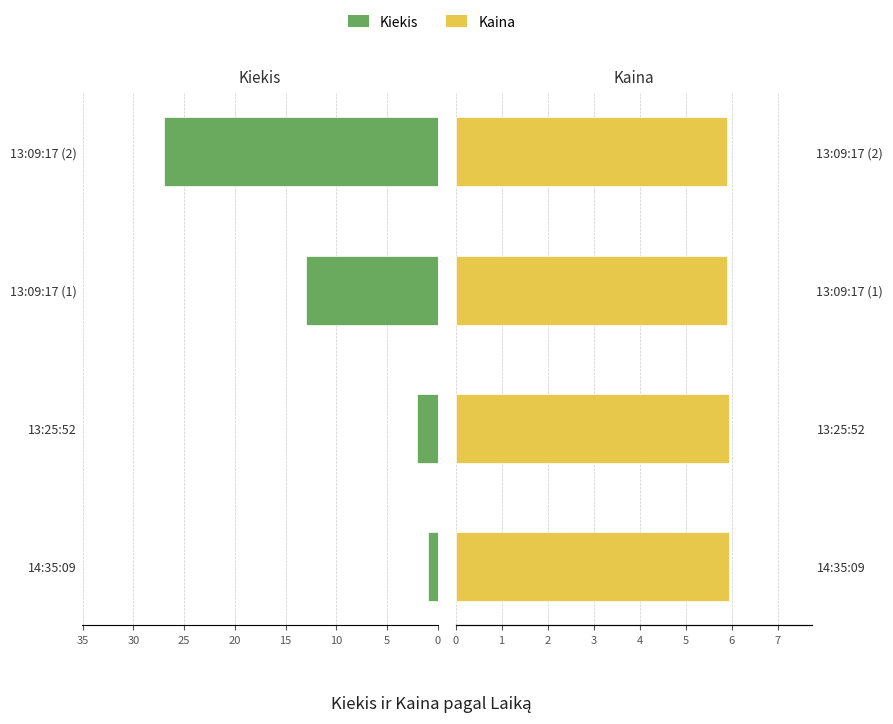

What is the maximum value for Kaina?

6.0